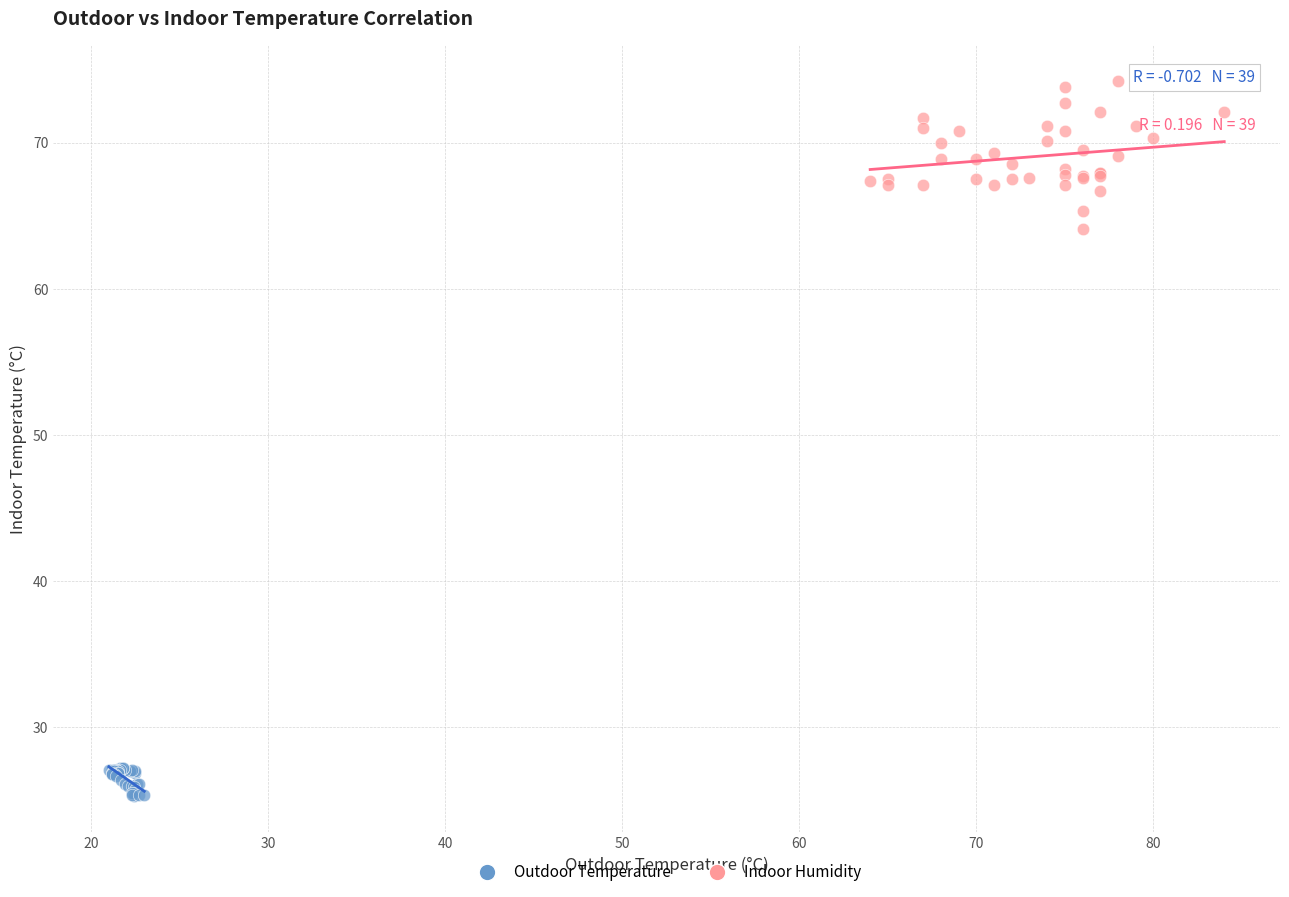

Which series contains the highest Y value?

Indoor Humidity